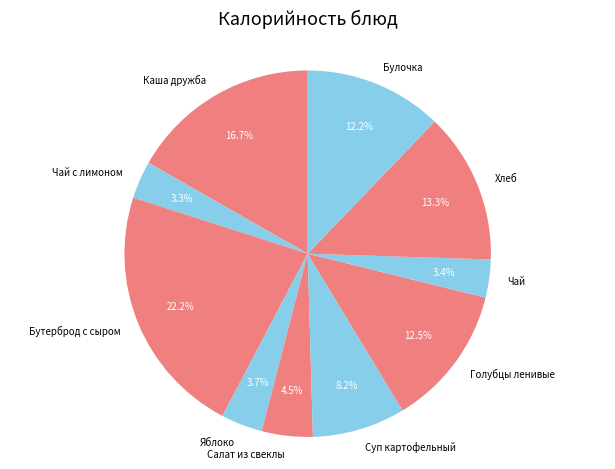

Which has a higher value, Суп картофельный or Чай?

Суп картофельный